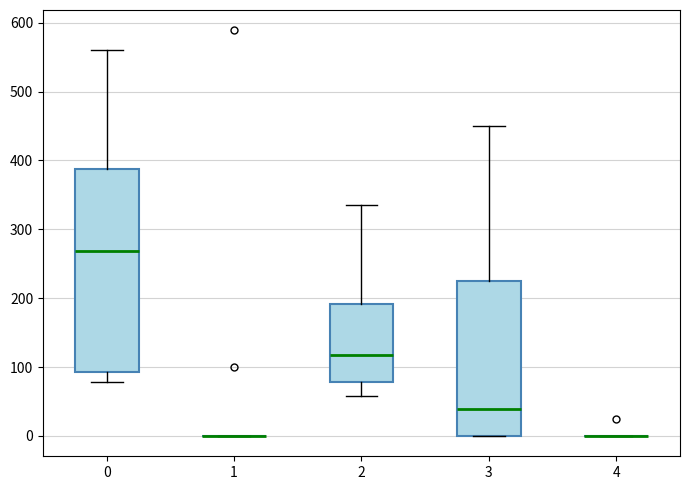

Where does the upper whisker of the box at x = 0 end on the y-axis? The values are not printed on the chart, so give them approximately, as read against the axis.

560